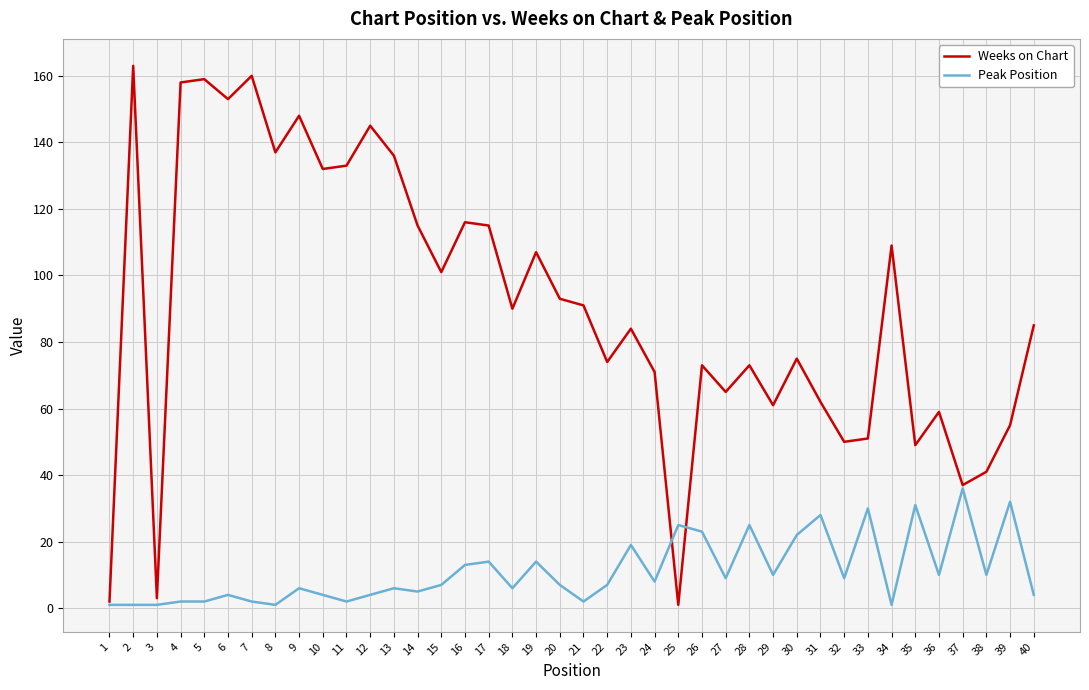

Does the chart display data point markers on the line(s)?

No